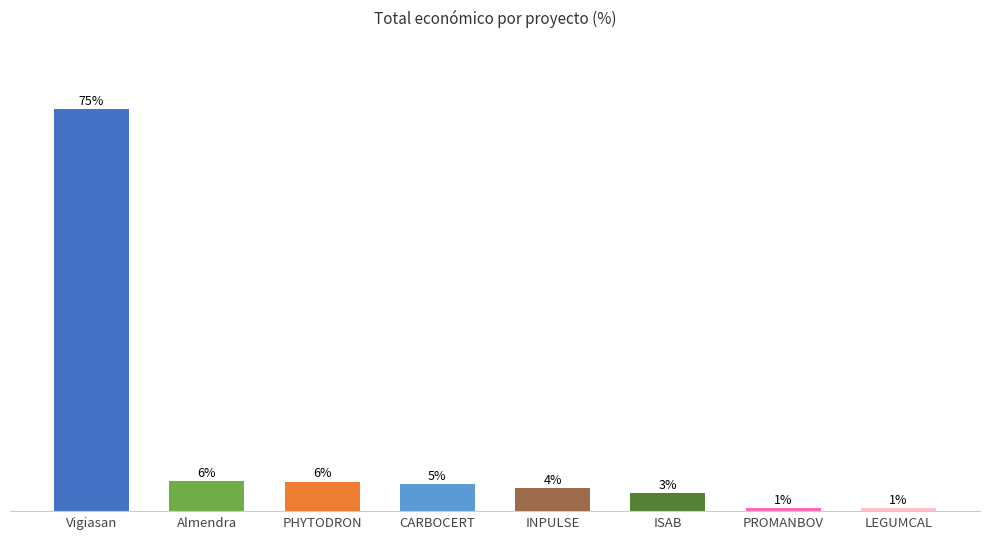

True or false: the data shows 103.7 at Vigiasan.

False